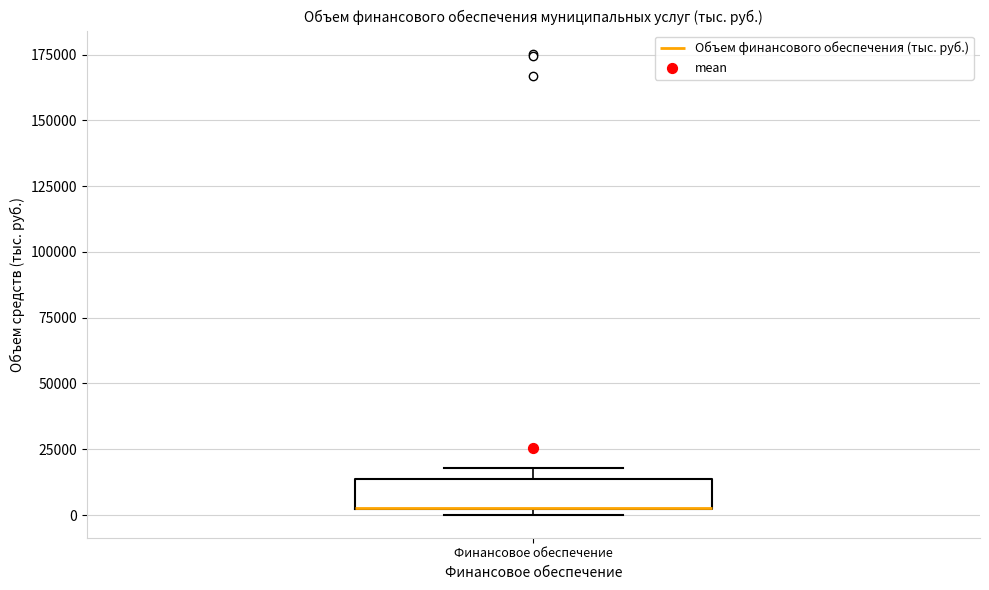

Read this box plot against the y-axis: the position of the median line, the range covered by the box, and the ends of both whiskers. The values are not printed on the chart, so give them approximately, as read against the axis.

median 5000 (drawn on the box's lower edge), box 0 to 15000, whiskers 0 (just below the box's lower edge) to 20000